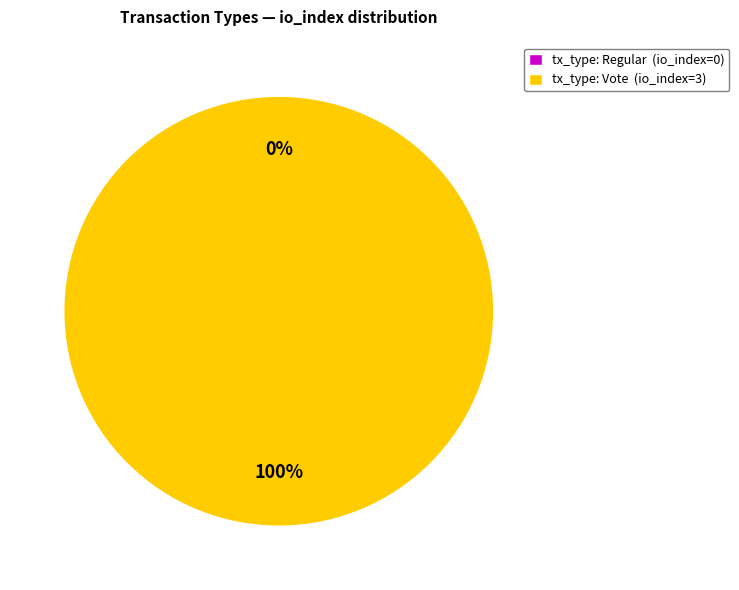

Is it true that Regular is 1% of the pie?

False